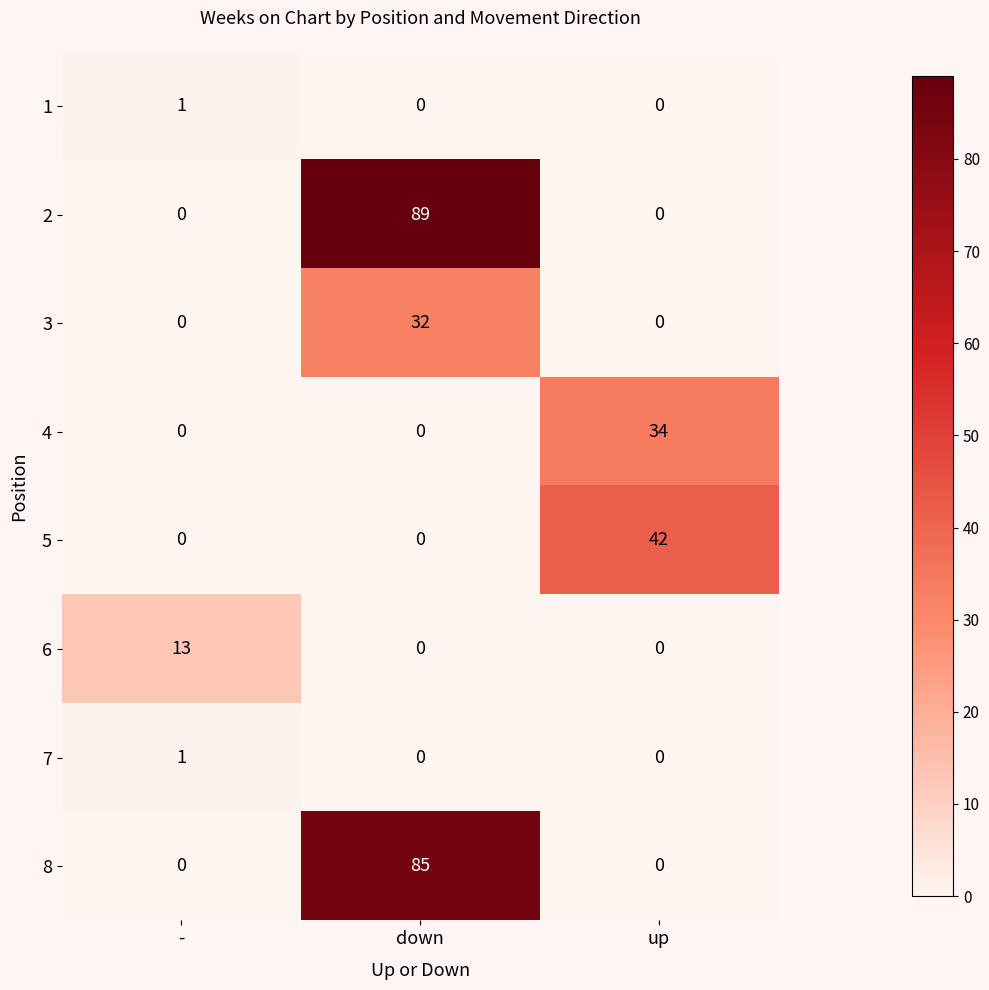

What is the greatest value displayed?

89